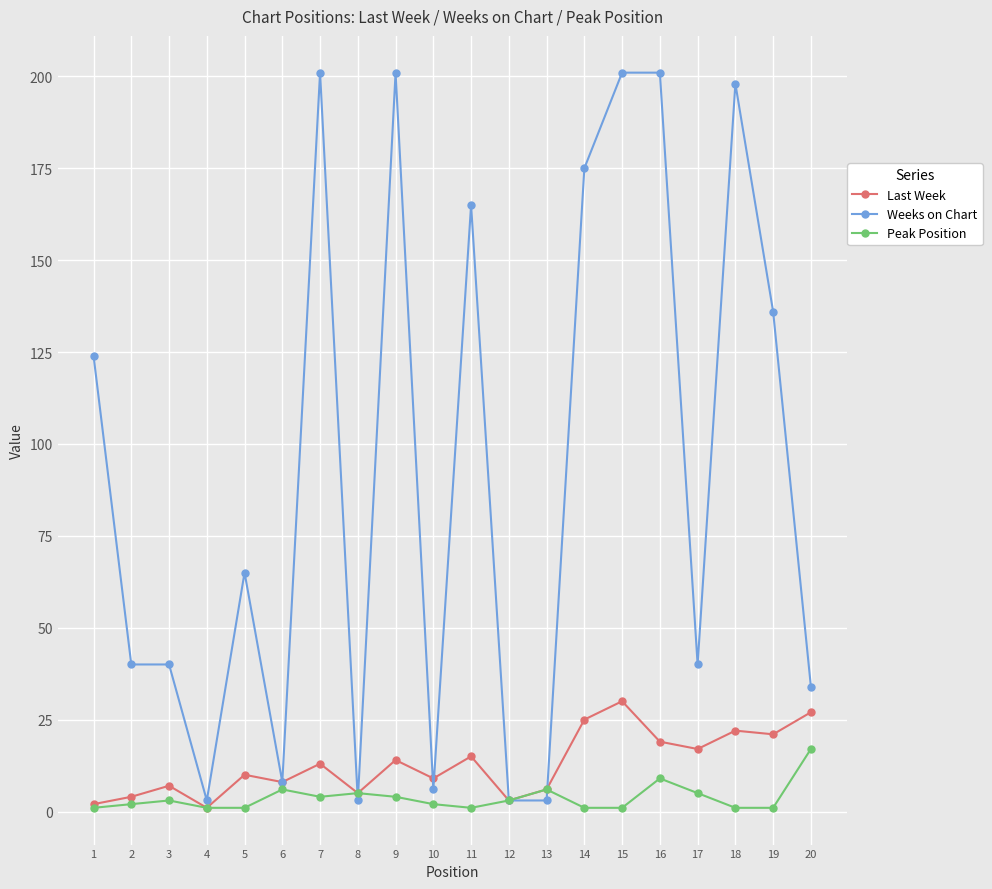

Reading left to right, list all the values displayed in this chart.

Last Week: 1=2	2=4	3=7	4=1	5=10	6=8	7=13	8=5	9=14	10=9	11=15	12=3	13=6	14=25	15=30	16=19	17=17	18=22	19=21	20=27
Weeks on Chart: 1=124	2=40	3=40	4=3	5=65	6=8	7=201	8=3	9=201	10=6	11=165	12=3	13=3	14=175	15=201	16=201	17=40	18=198	19=136	20=34
Peak Position: 1=1	2=2	3=3	4=1	5=1	6=6	7=4	8=5	9=4	10=2	11=1	12=3	13=6	14=1	15=1	16=9	17=5	18=1	19=1	20=17